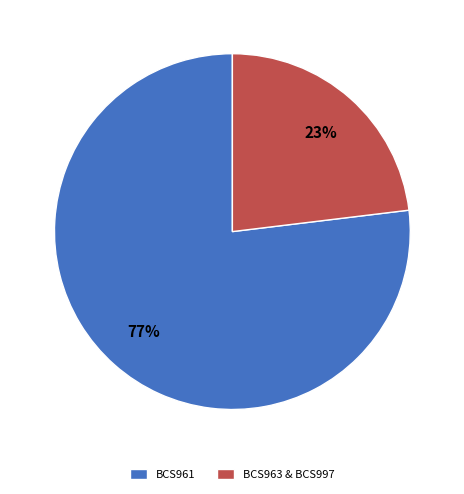

Count the number of slices in the pie.

2